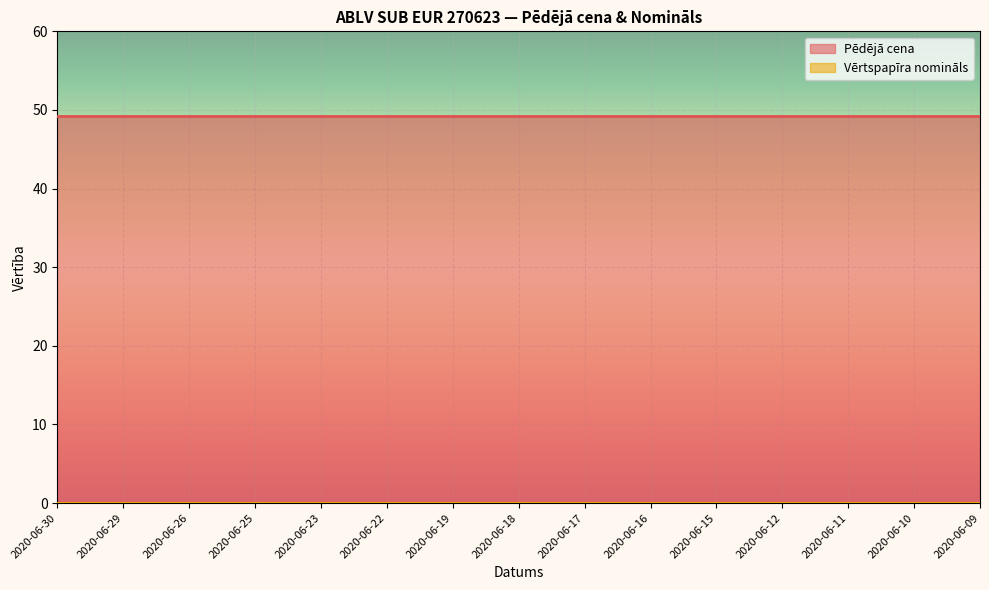

At which label does Pēdējā cena reach its peak?

2020-06-30